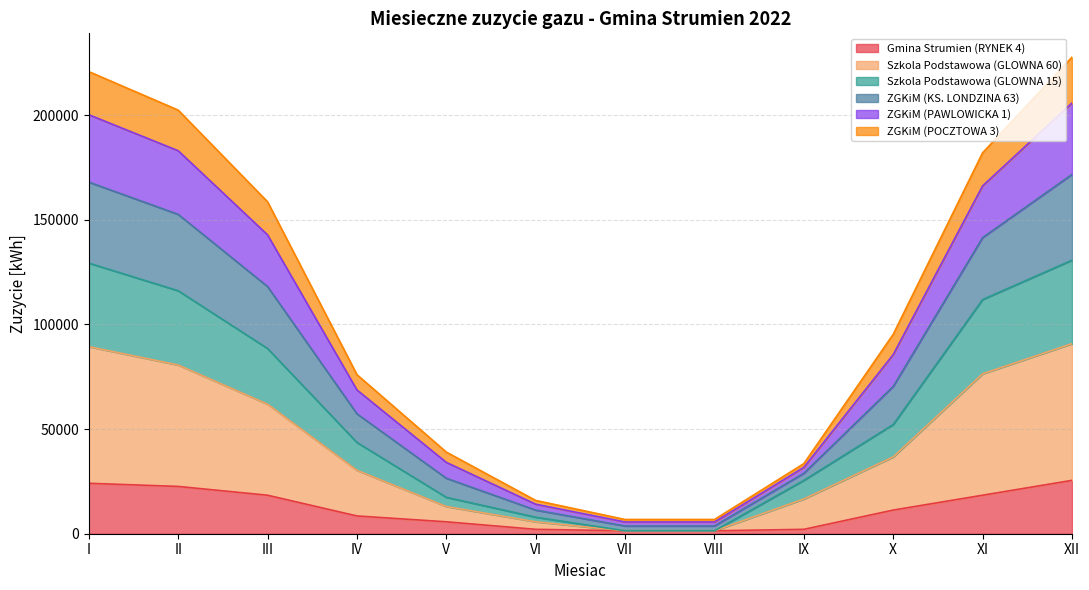

What is the difference between the maximum and minimum values in the Gmina Strumien (RYNEK 4) series?

24100